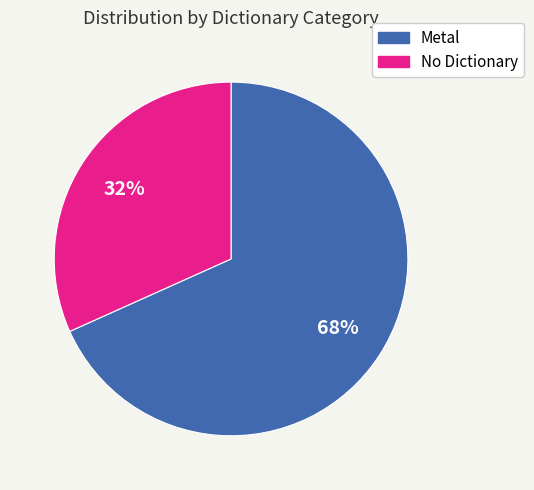

To the nearest percent, what is the average slice percentage?

50%